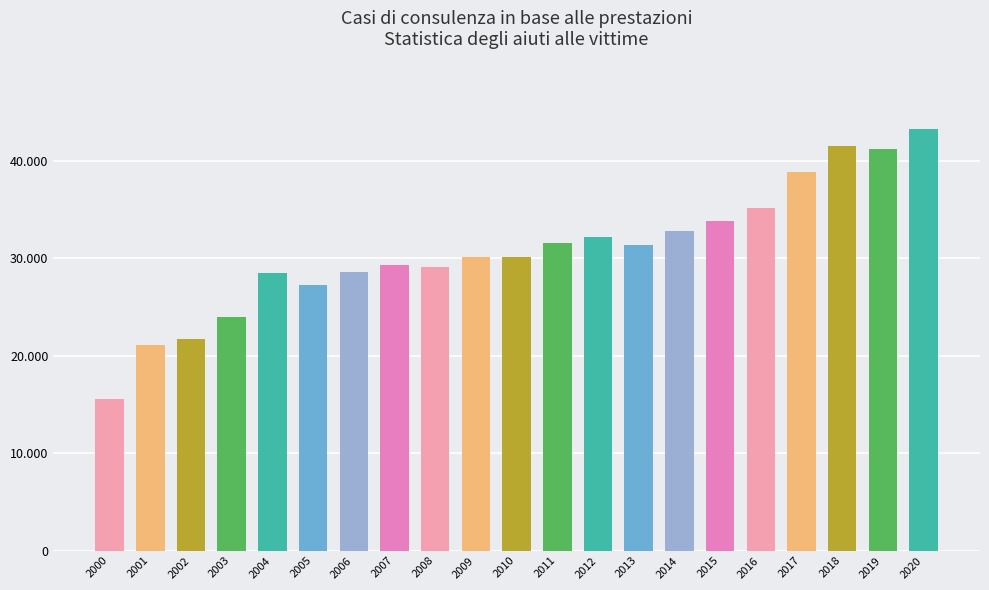

Does the chart contain any negative values?

No